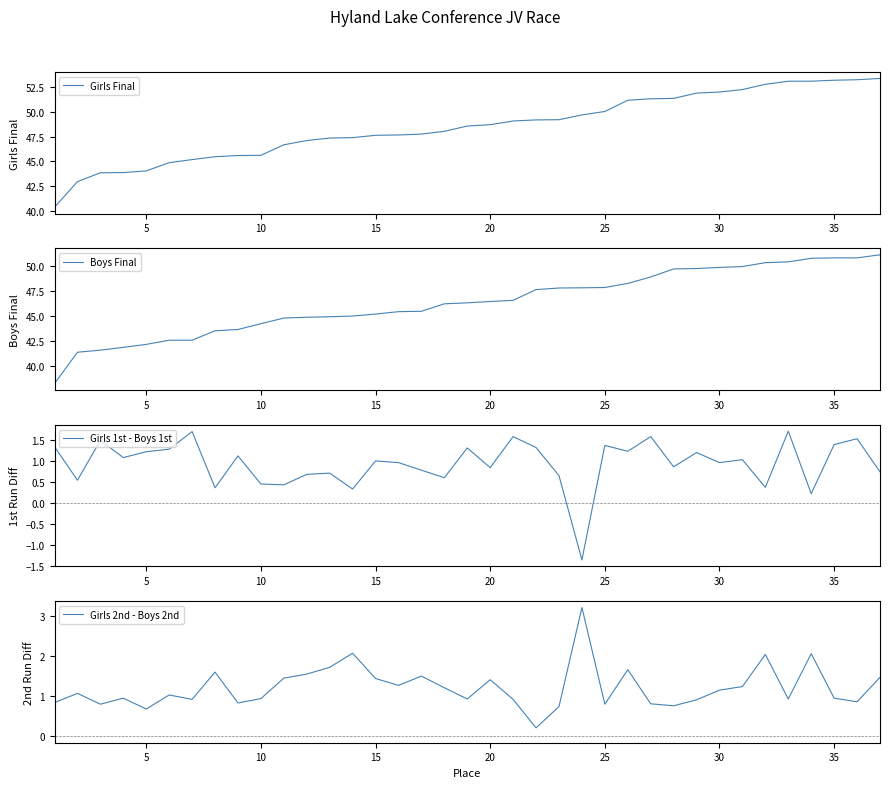

True or false: Girls Final has a value of 50.0 at 25.

True